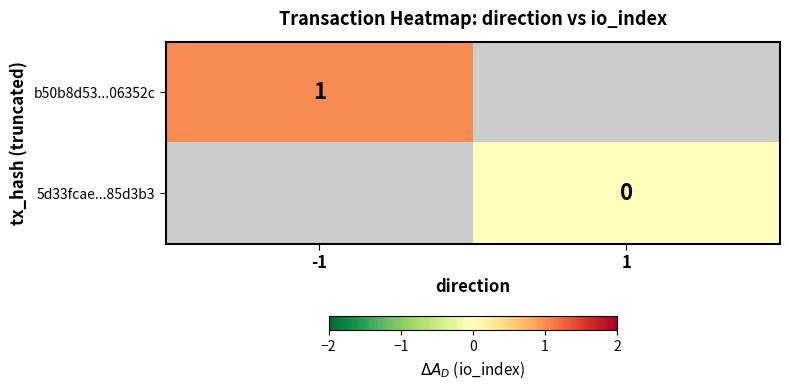

Is it true that b50b8d53...06352c equals 0 at -1?

False